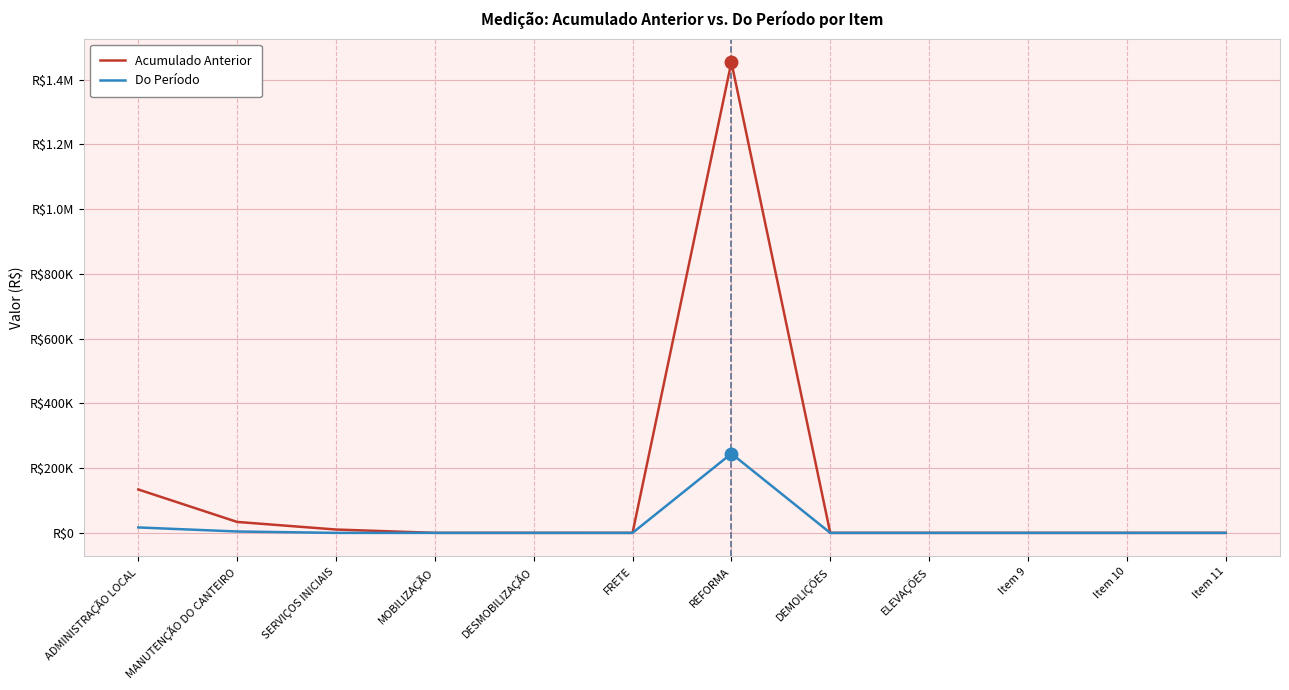

What is the label of the 11th point from the right?

MANUTENÇÃO DO CANTEIRO